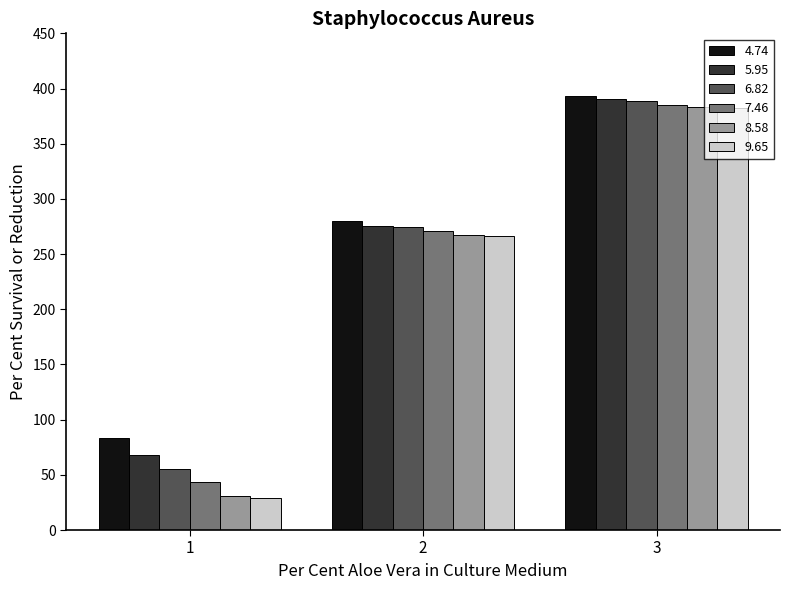

What is the difference between the maximum and minimum values in the 5.95 series?

322.5